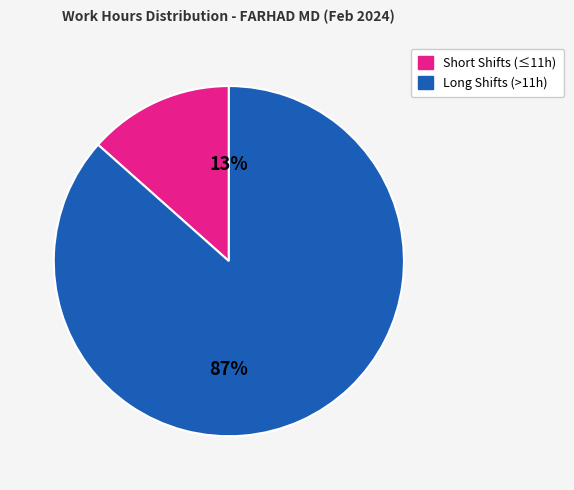

Which slice represents more than half of the pie?

Long Shifts (>11h)